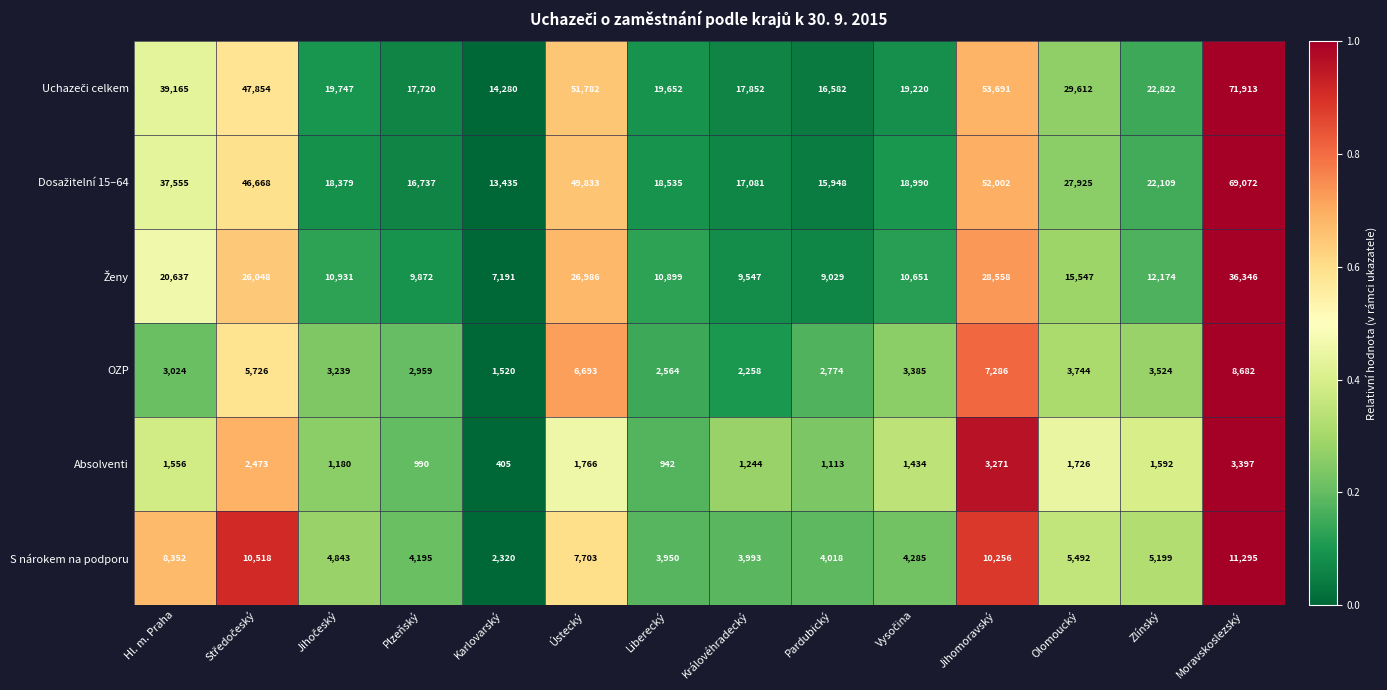

At which category is the sum across all series the highest?

Moravskoslezský